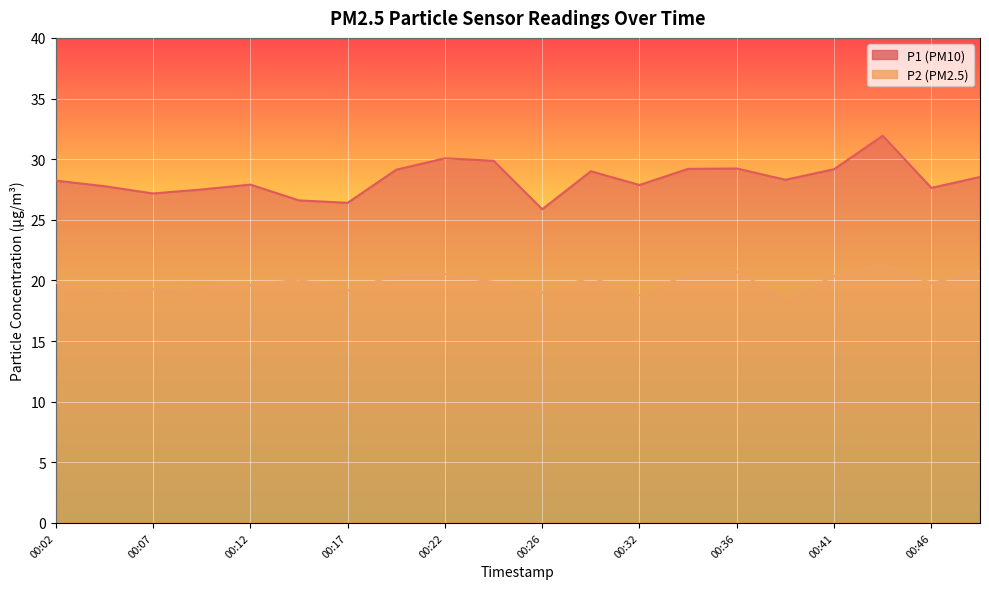

List the series in order of their peak value, lowest first.

P2, P1